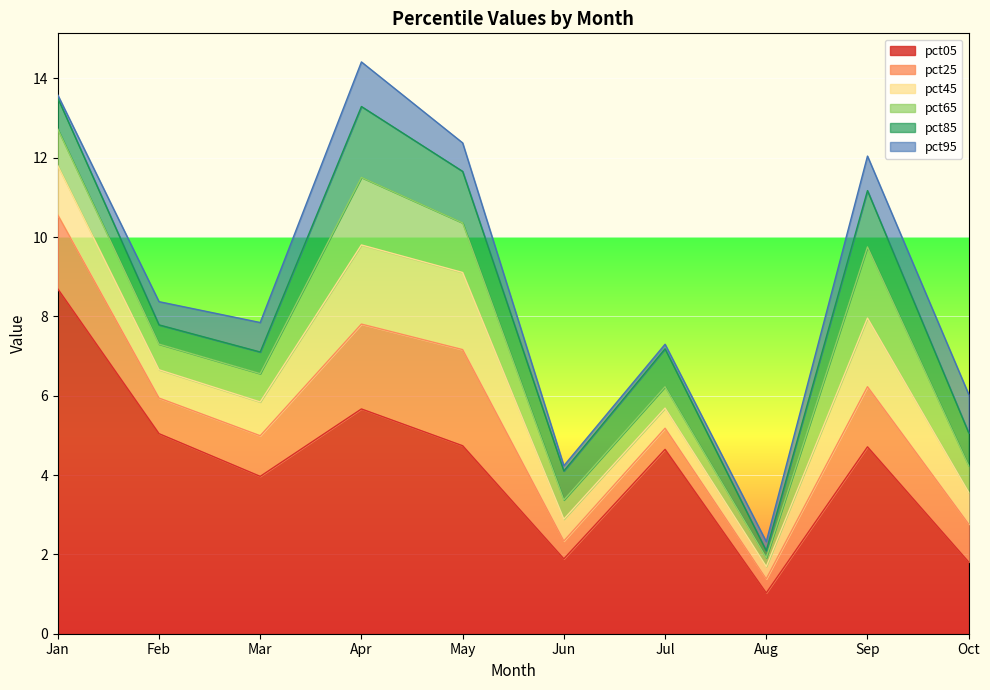

Is it true that pct85 equals 0.5 at May?

False